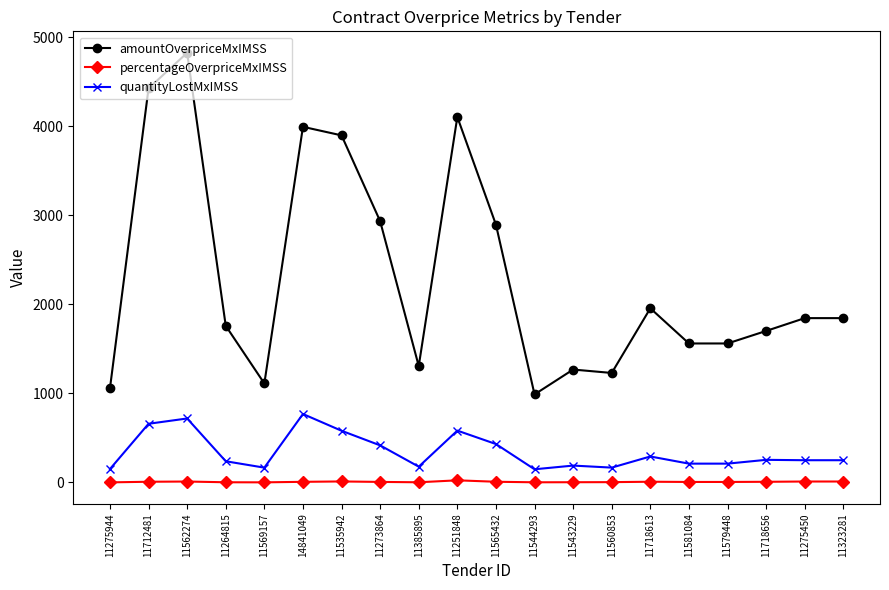

What is the label of the 12th point from the left?

11544293